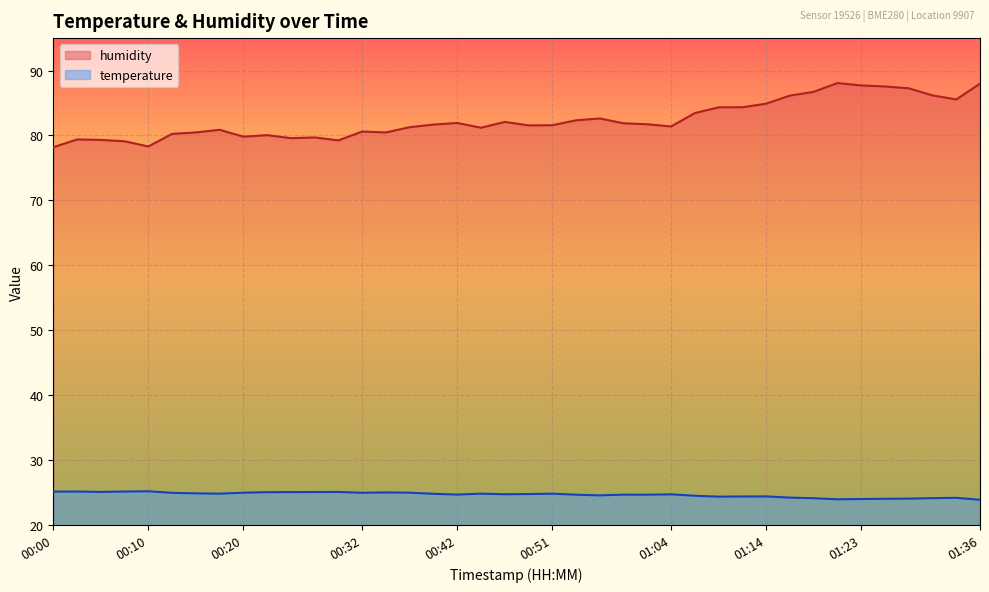

Which series has the widest spread of values?

humidity